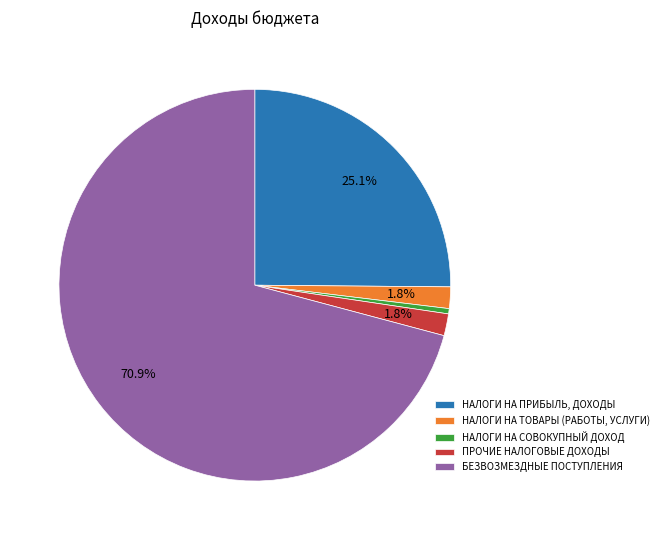

Approximately how many times larger is the value at НАЛОГИ НА ПРИБЫЛЬ, ДОХОДЫ compared to БЕЗВОЗМЕЗДНЫЕ ПОСТУПЛЕНИЯ?

0.4